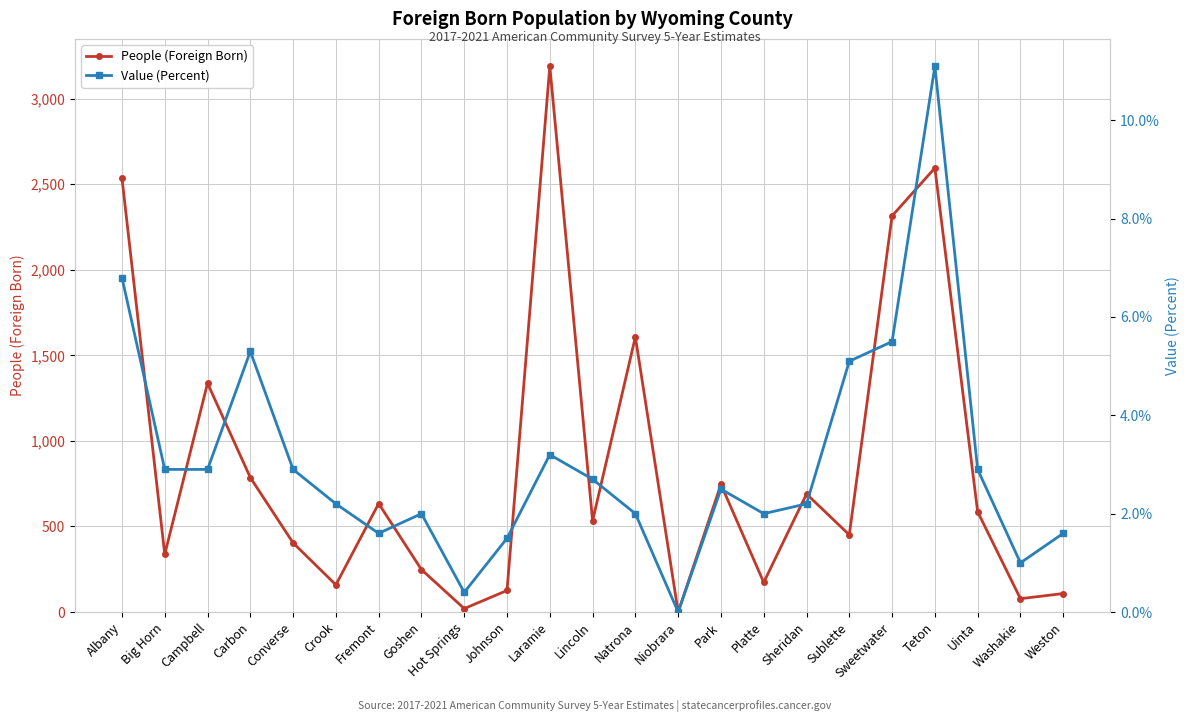

What is the label of the 11th point from the right?

Natrona